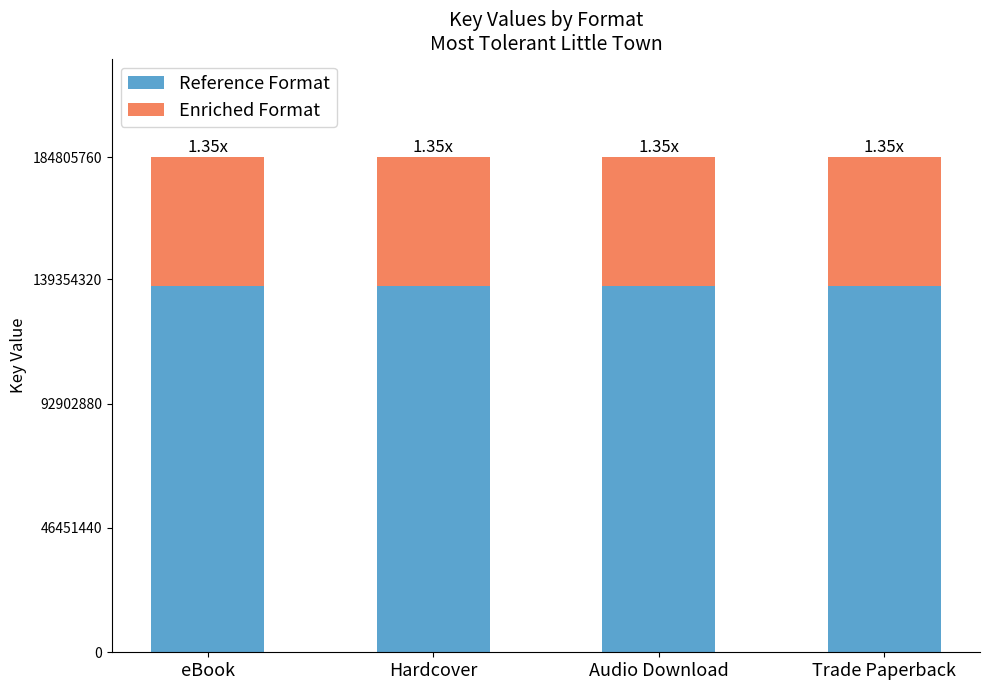

What is the average value of the Reference Format series?

136756262.4